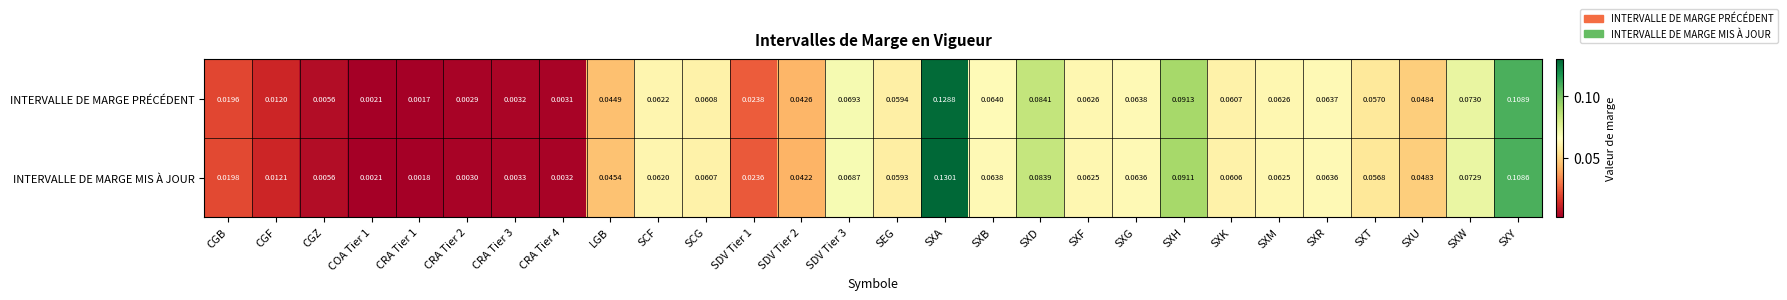

List the series in order of their peak value, highest first.

INTERVALLE DE MARGE MIS À JOUR, INTERVALLE DE MARGE PRÉCÉDENT